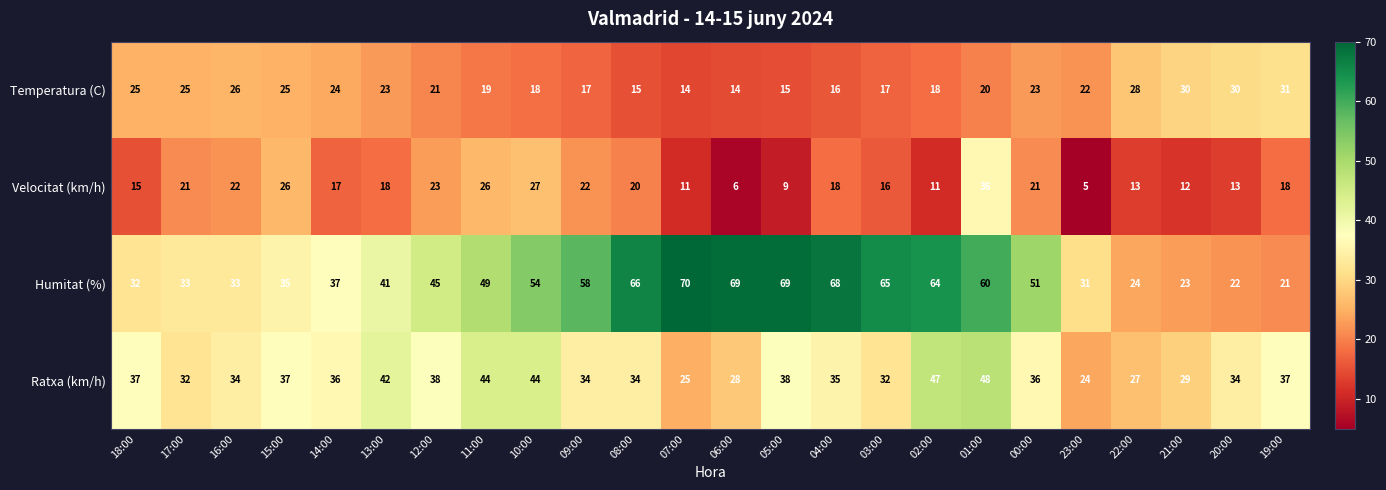

What is the difference between the maximum and minimum values in the Ratxa (km/h) series?

24